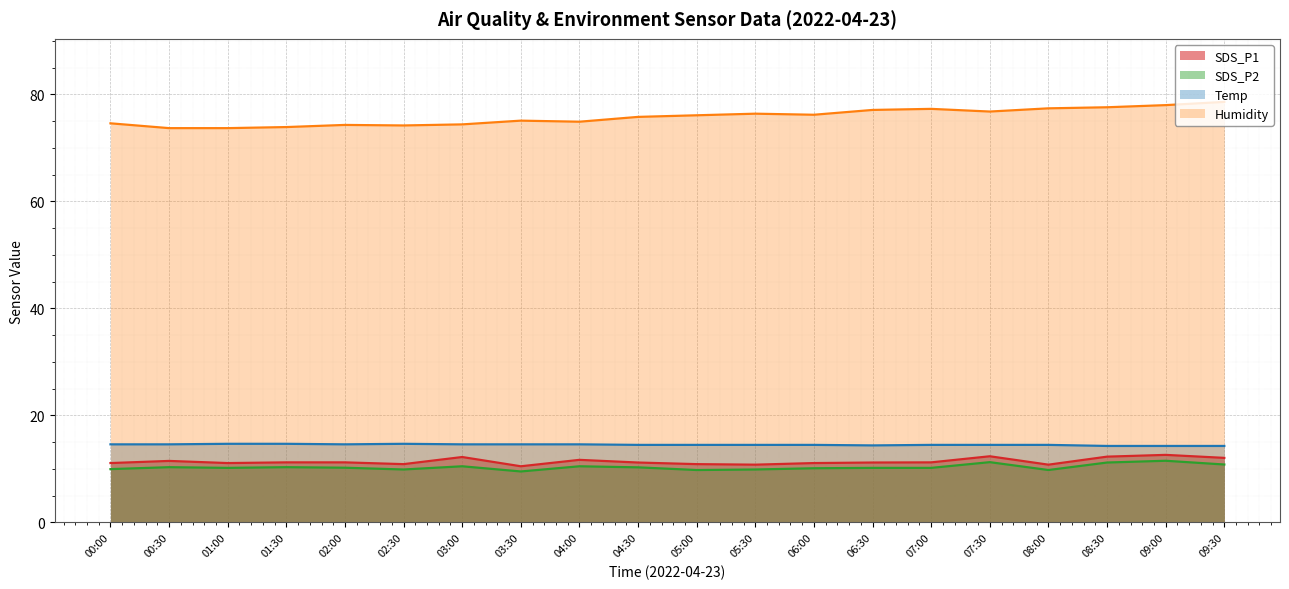

The SDS_P1 series shows 12.1 at 09:30. True or false?

True